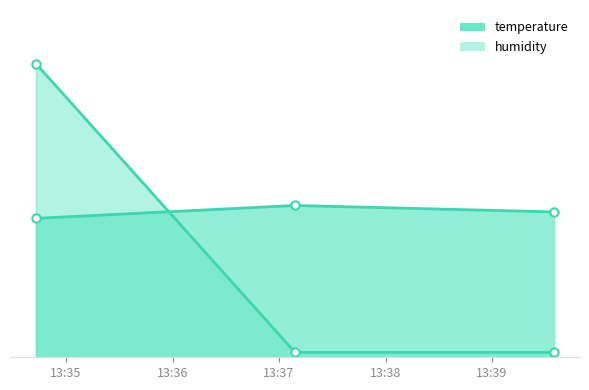

At how many categories does at least one series exceed 58?

1